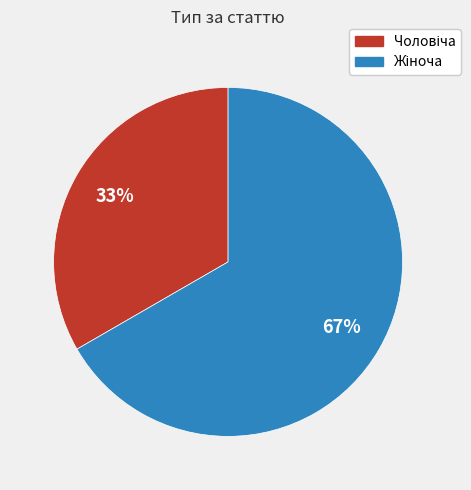

Is there any slice that represents more than half of the pie?

Yes